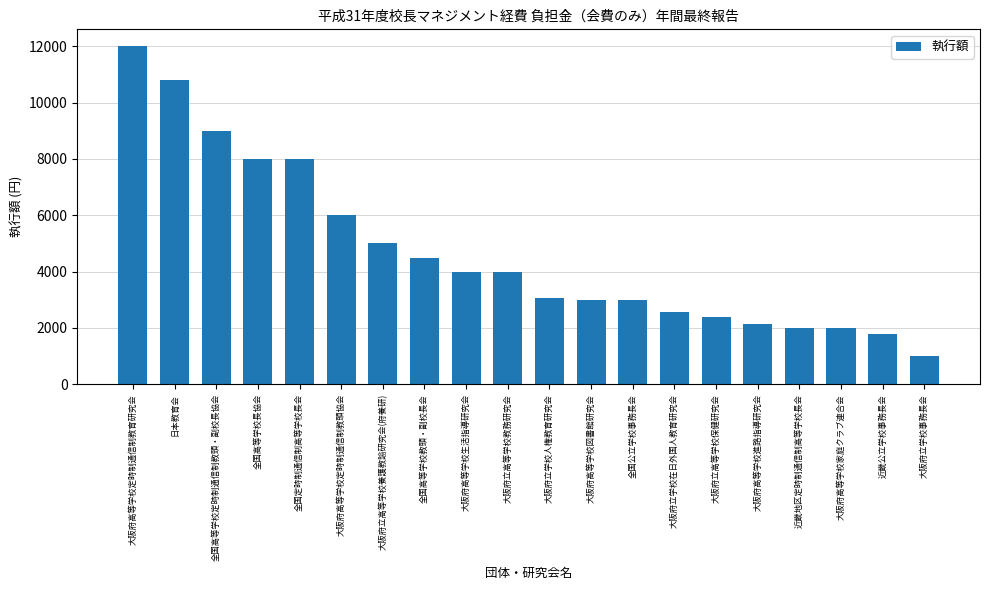

What is the label of the 13th bar from the left?

全国公立学校事務長会